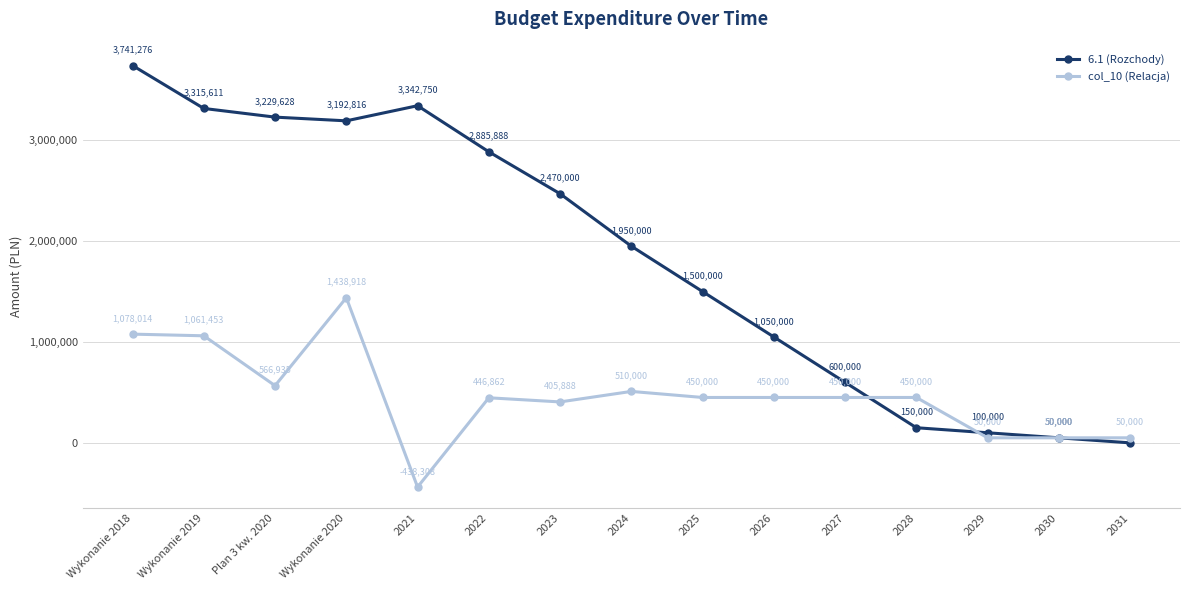

At which label is col_10 (Relacja) closest to 500304?

2024